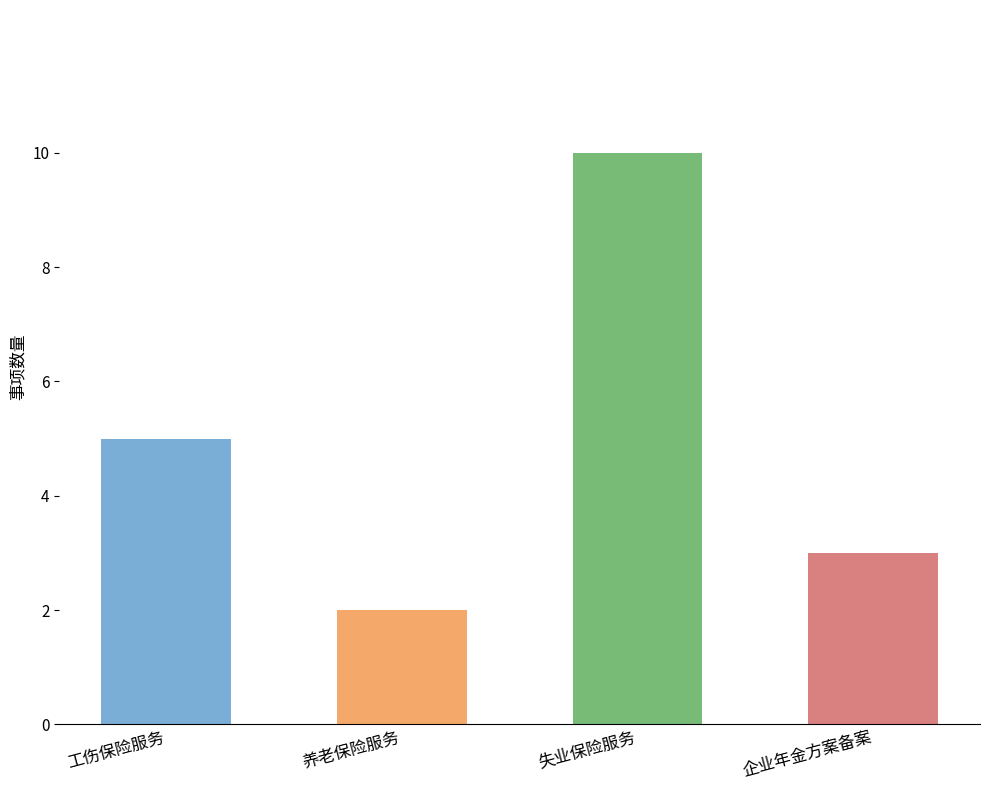

Which has a higher value, 养老保险服务 or 失业保险服务?

失业保险服务